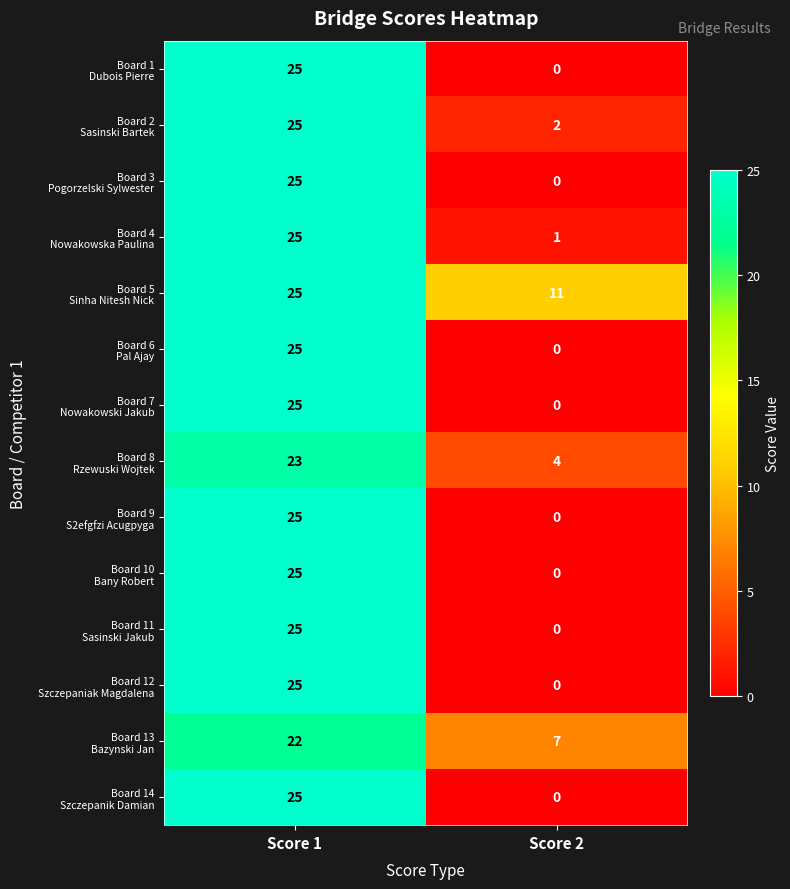

What is the spread (max minus min) of values at Score 1?

3